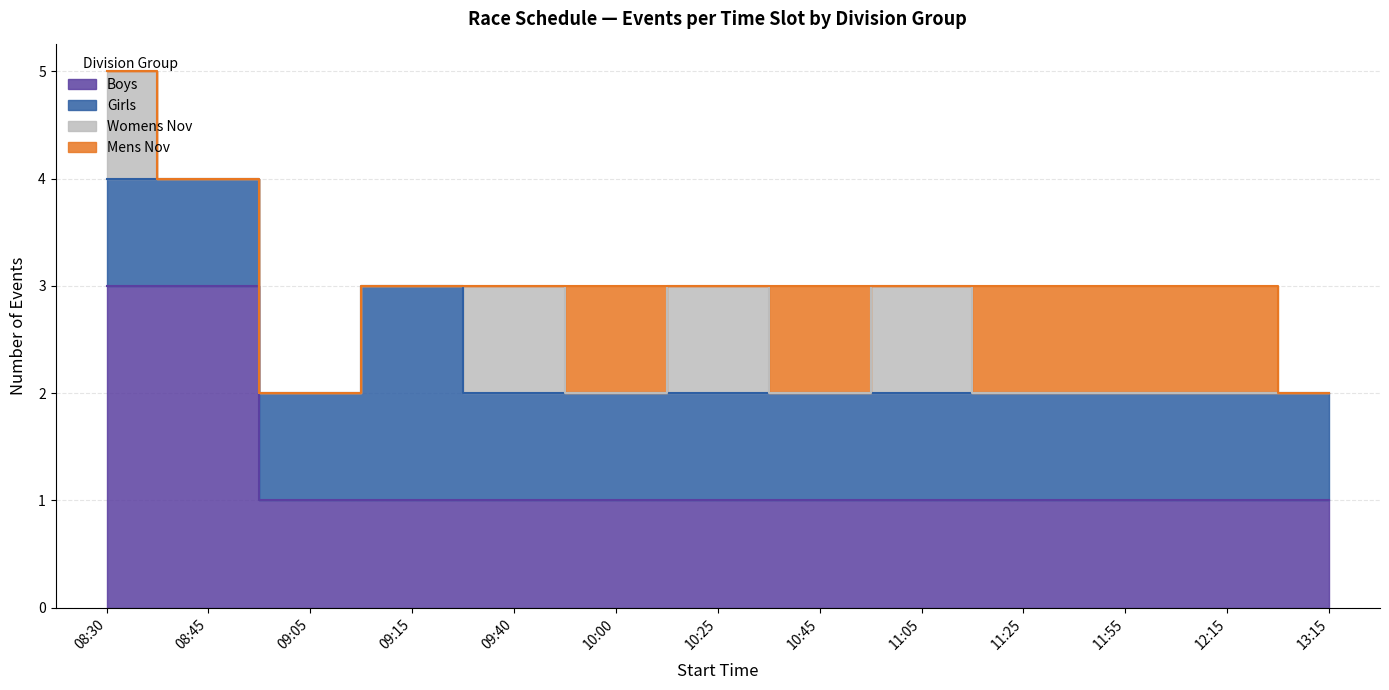

What is the difference between the second highest and minimum values in the Womens Nov series?

1